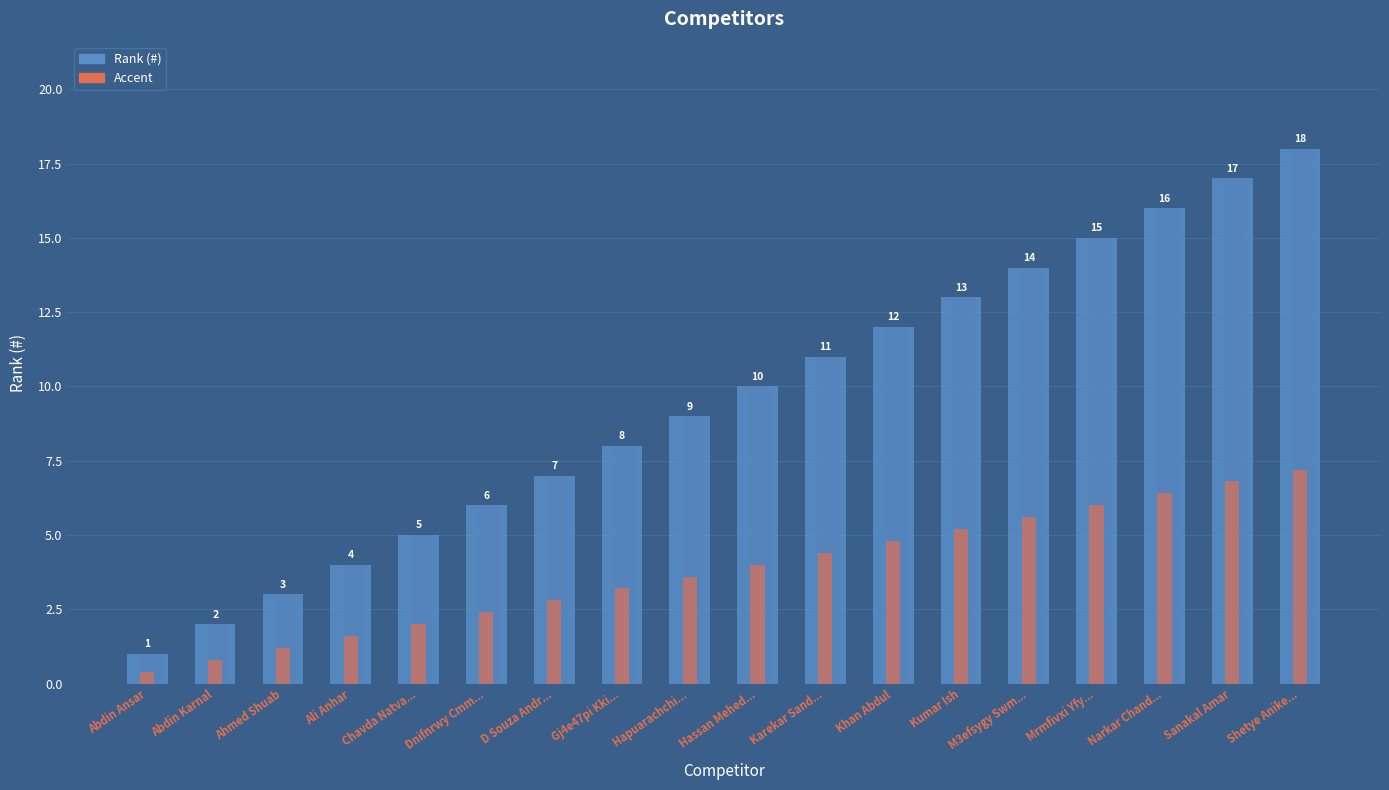

What is the label of the 3rd bar from the right?

Narkar Chand...